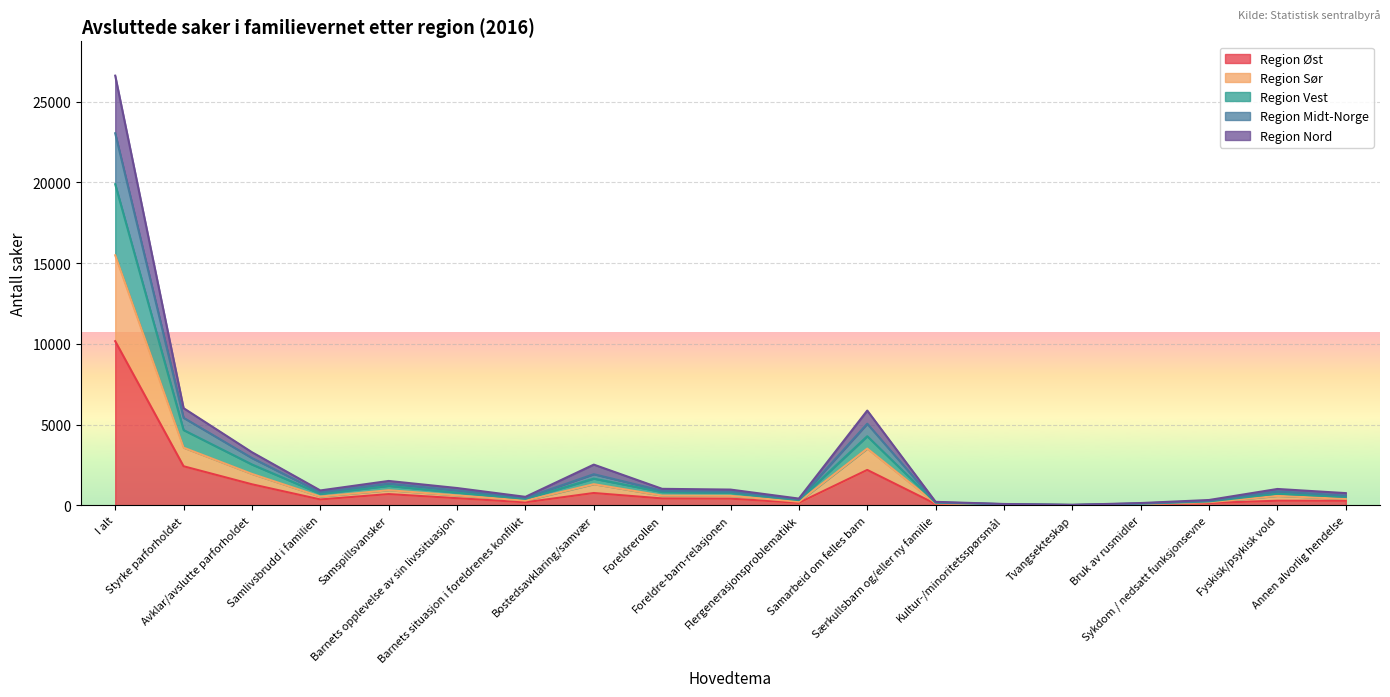

What is the maximum value for Region Øst?

10166